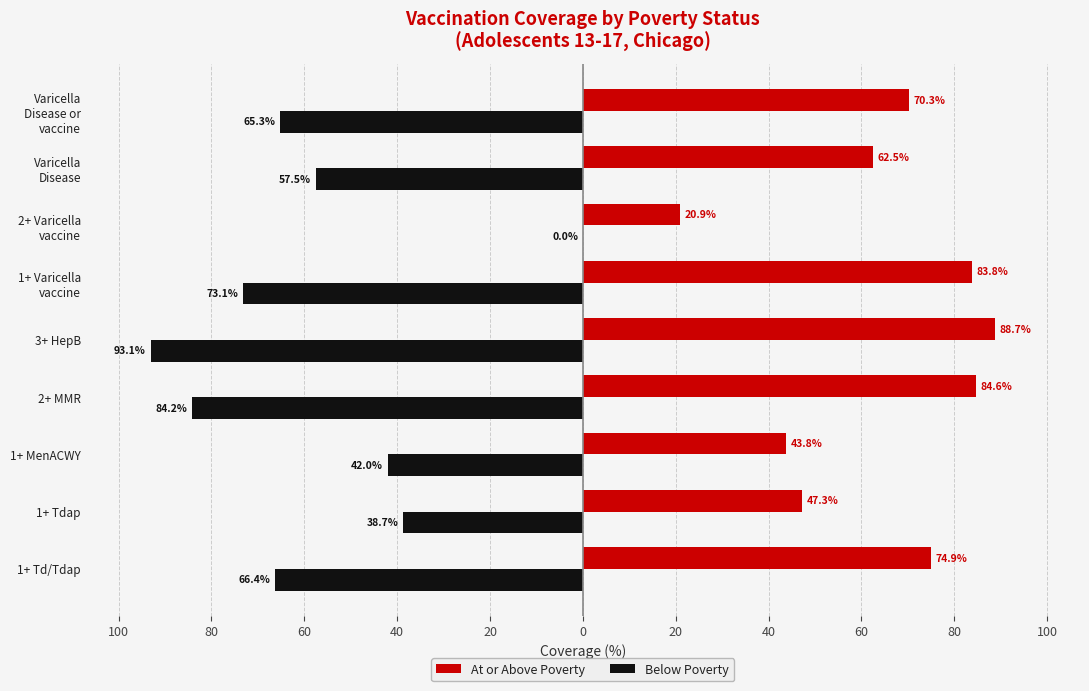

What are all the series names shown in the legend?

At or Above Poverty, Below Poverty